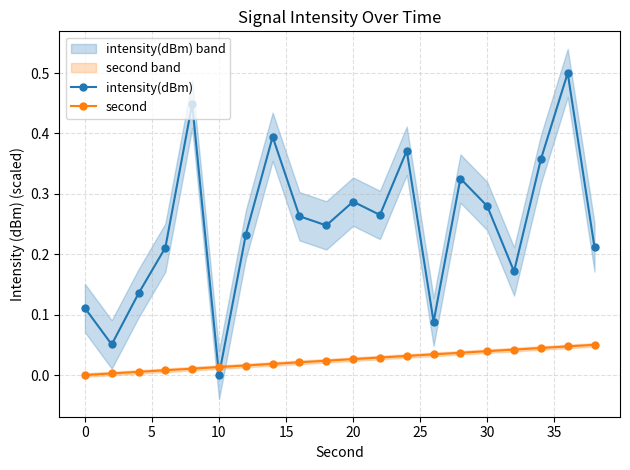

Which series has the largest total across all categories?

intensity(dBm)